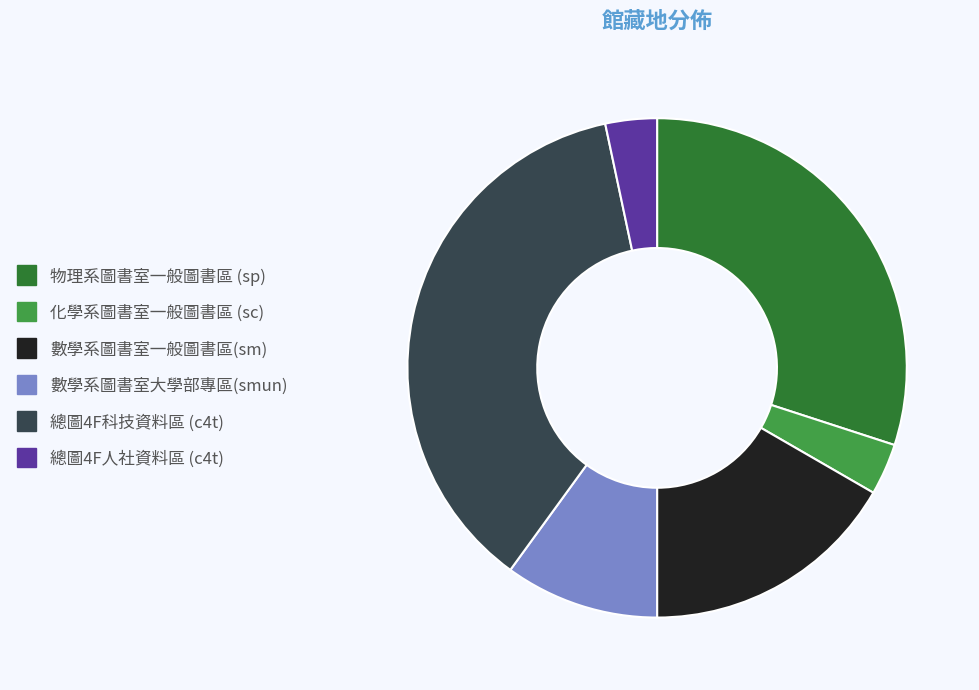

The 總圖4F人社資料區 (c4t) slice represents 3% of the pie. True or false?

True